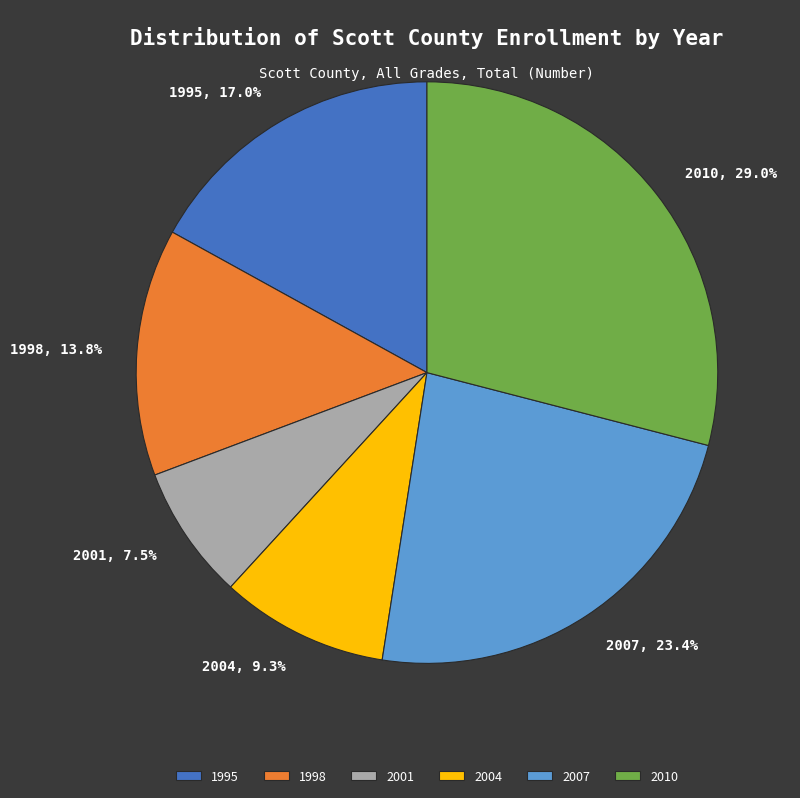

Count the number of slices in the pie.

6